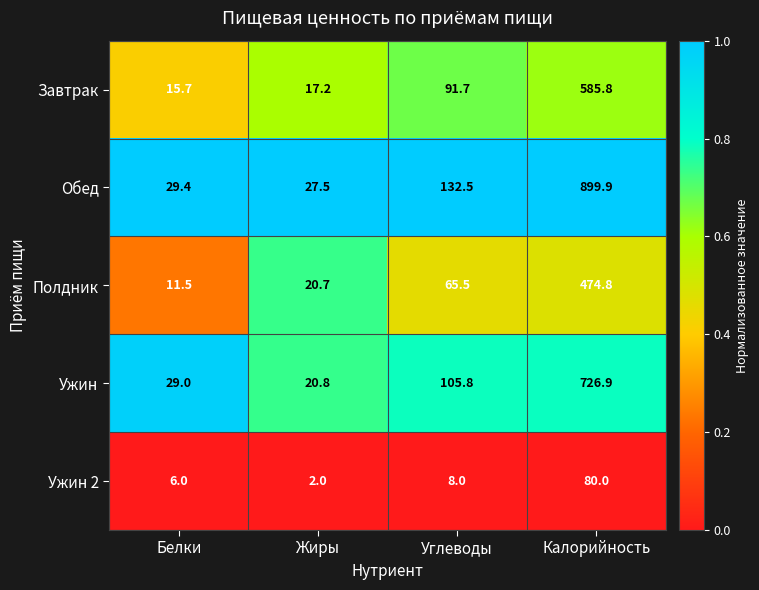

Is it true that Полдник equals 18.2 at Белки?

False